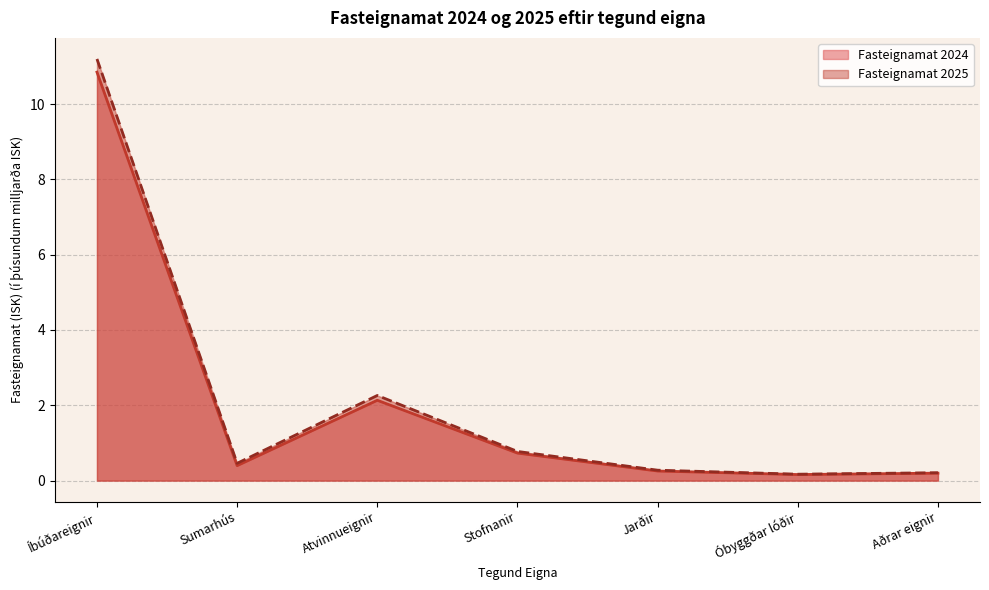

Reading left to right, list all the values displayed in this chart.

Fasteignamat 2024: Íbúðareignir=10.8	Sumarhús=0.4	Atvinnueignir=2.1	Stofnanir=0.7	Jarðir=0.3	Óbyggðar lóðir=0.2	Aðrar eignir=0.2
Fasteignamat 2025: Íbúðareignir=11.2	Sumarhús=0.5	Atvinnueignir=2.3	Stofnanir=0.8	Jarðir=0.3	Óbyggðar lóðir=0.2	Aðrar eignir=0.2